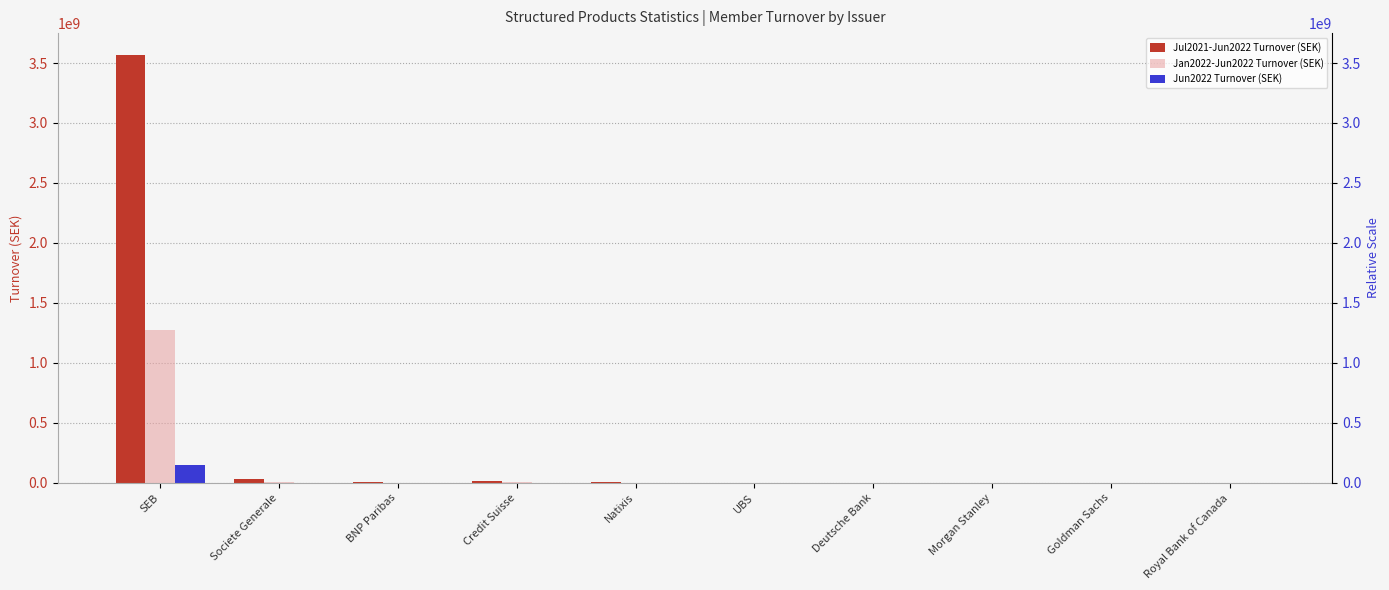

How many values in the Jul2021-Jun2022 Turnover (SEK) series exceed 6394514?

4